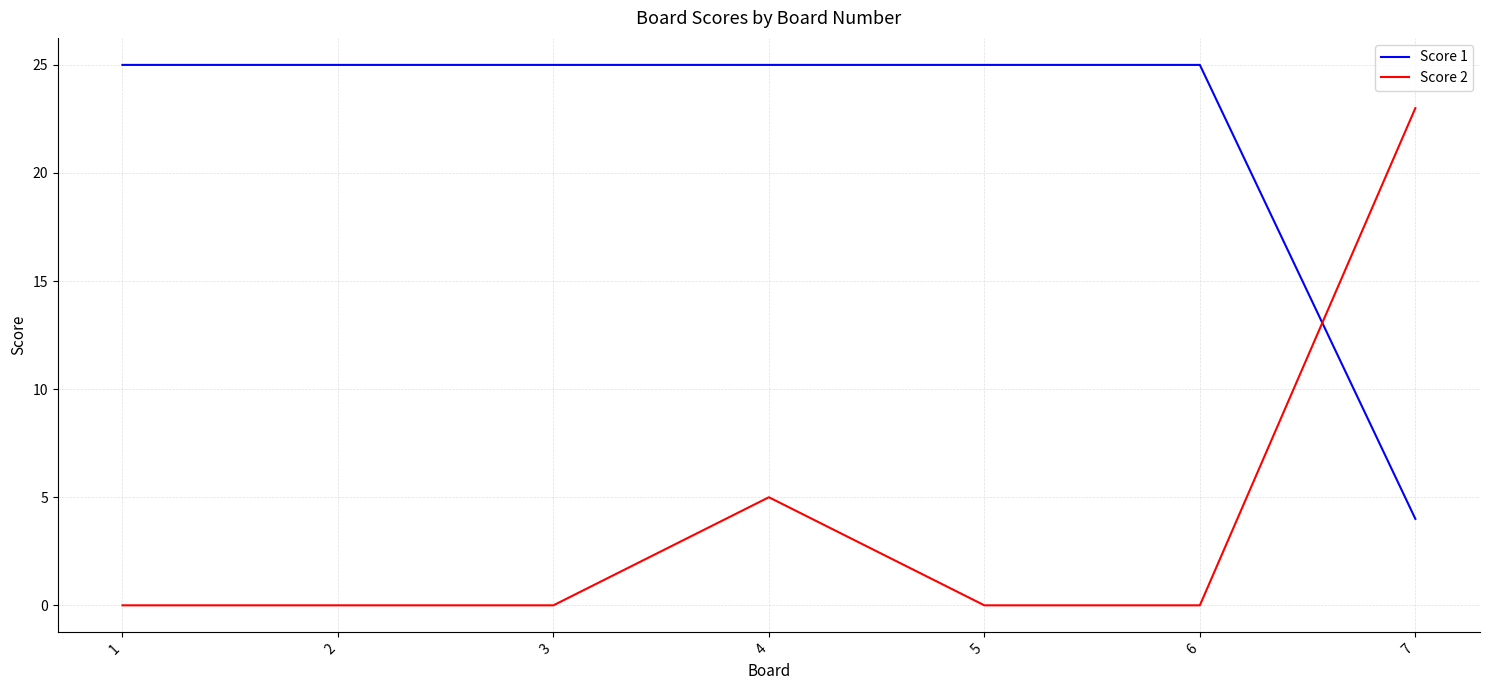

Reading right to left, extract all data points from this chart.

Score 1: 4	25	25	25	25	25	25
Score 2: 23	0	0	5	0	0	0